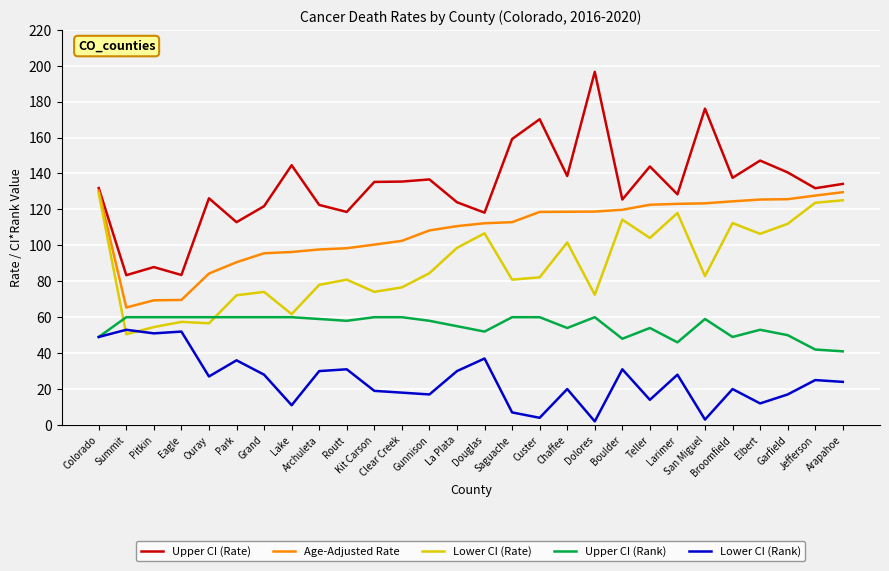

What are all the series names shown in the legend?

Upper CI (Rate), Age-Adjusted Rate, Lower CI (Rate), Upper CI (Rank), Lower CI (Rank)